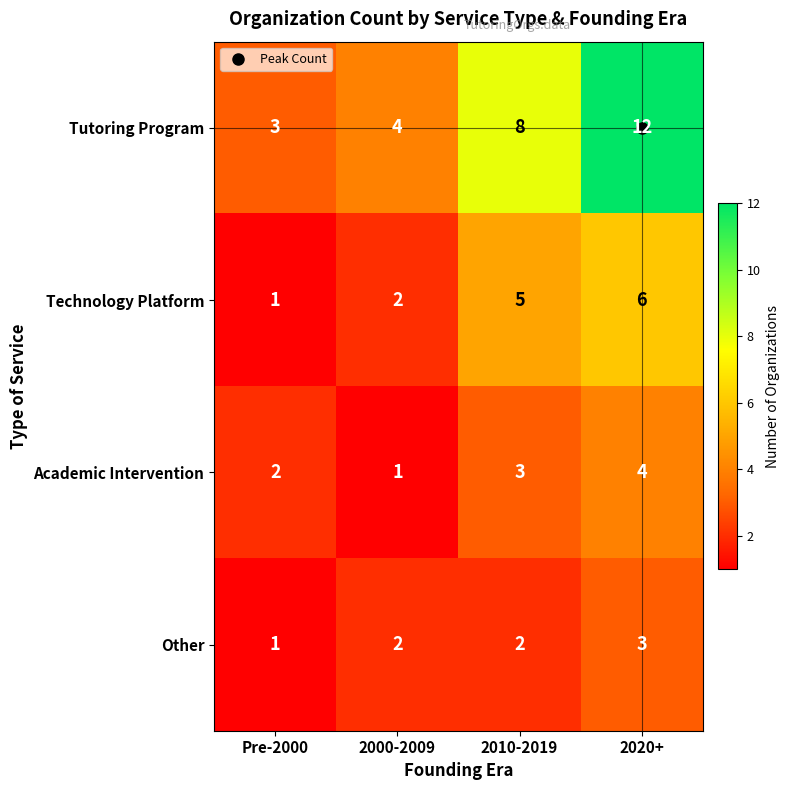

What is the difference between the Academic Intervention values at 2000-2009 and 2020+?

3